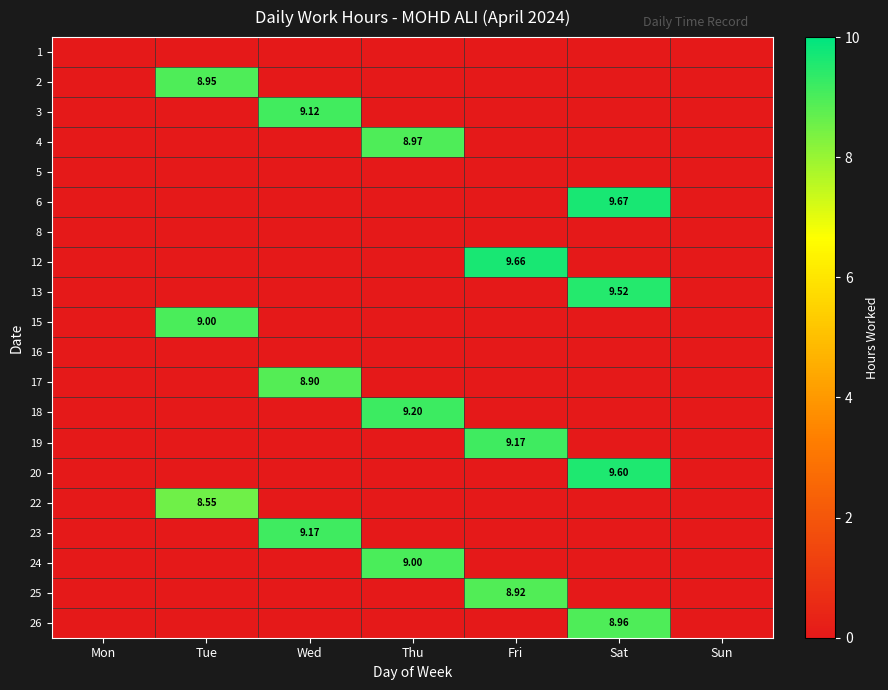

What is the total value across all series at Wed?

27.2